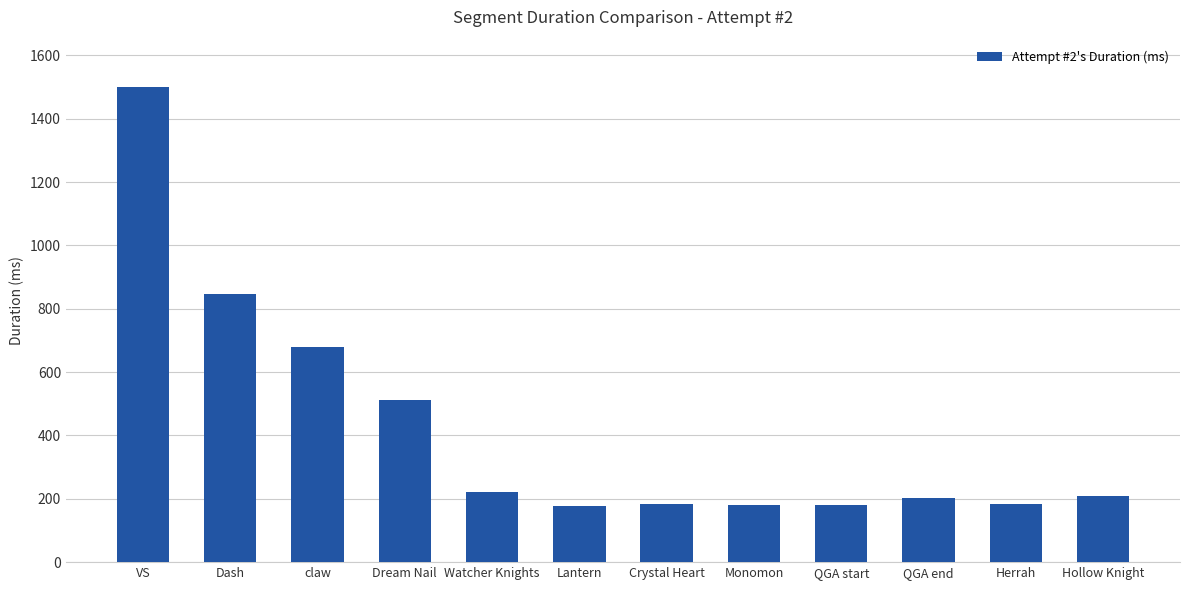

Are the bars horizontal?

No